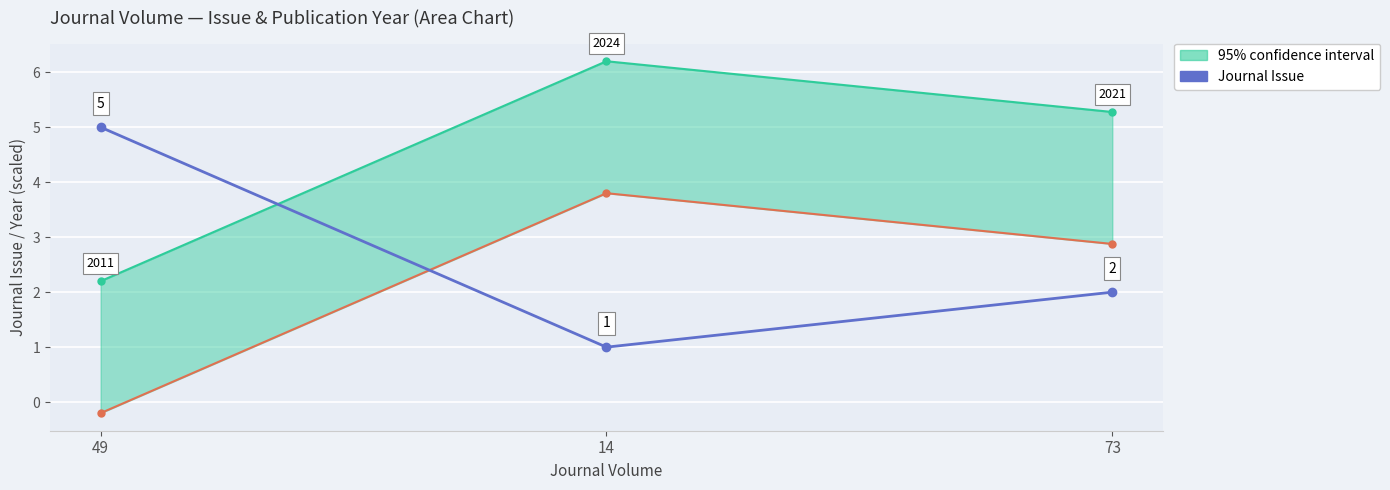

What is the maximum value shown in the chart?

5